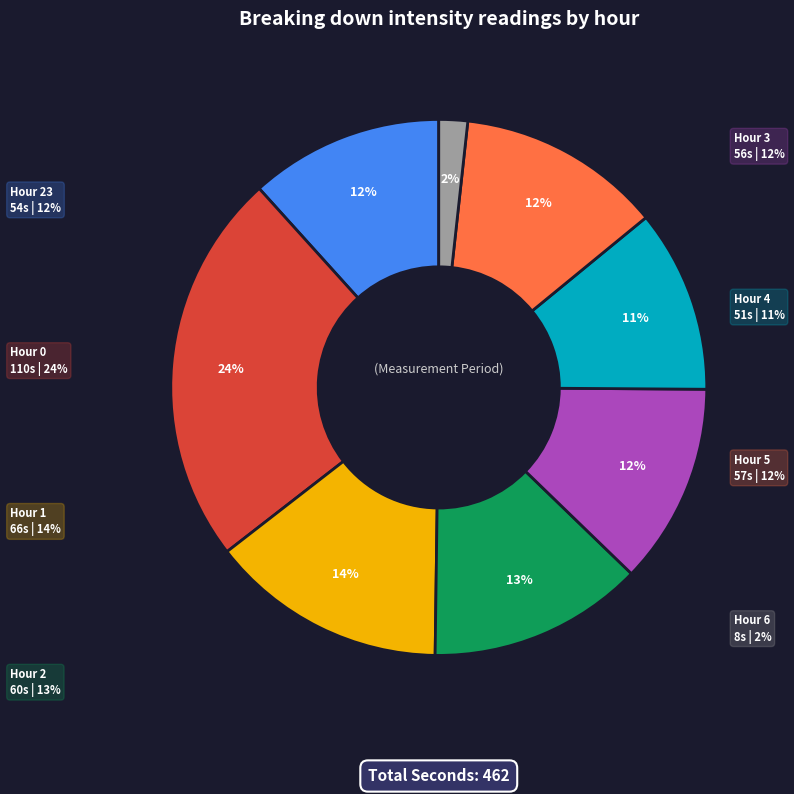

How many slices are in this pie chart?

8